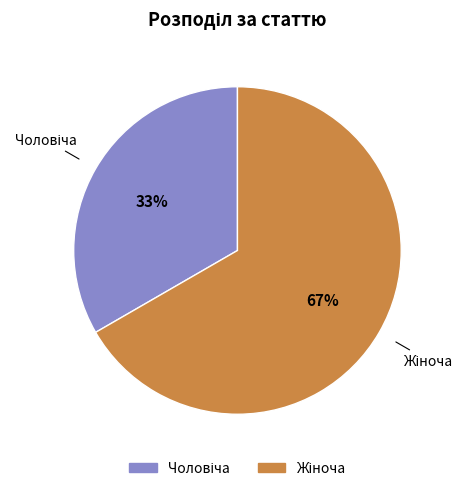

Is there any slice that represents more than half of the pie?

Yes